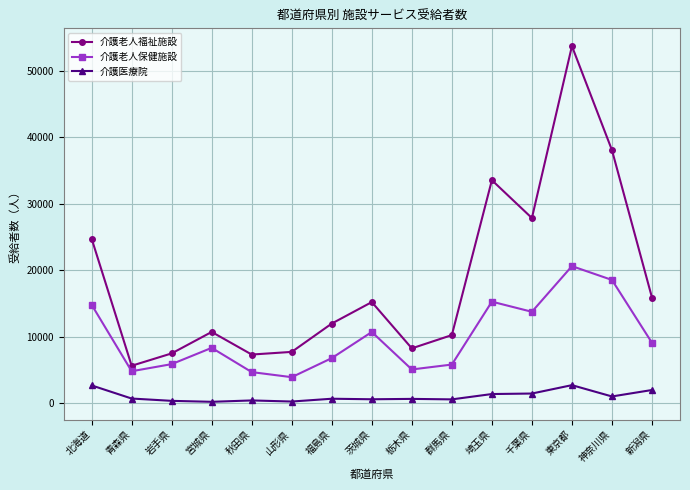

What is the sum of the 介護老人福祉施設 values at 埼玉県 and 茨城県?

48695